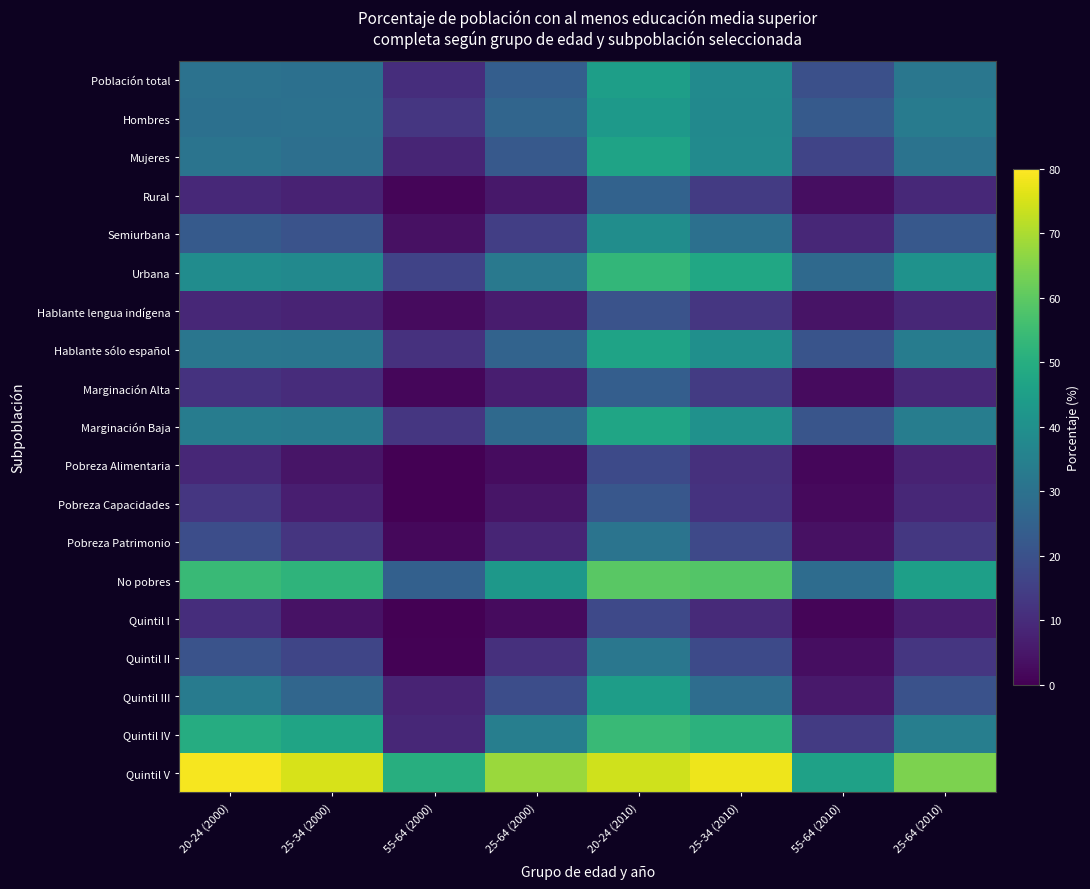

Which series has the widest spread of values?

Quintil IV